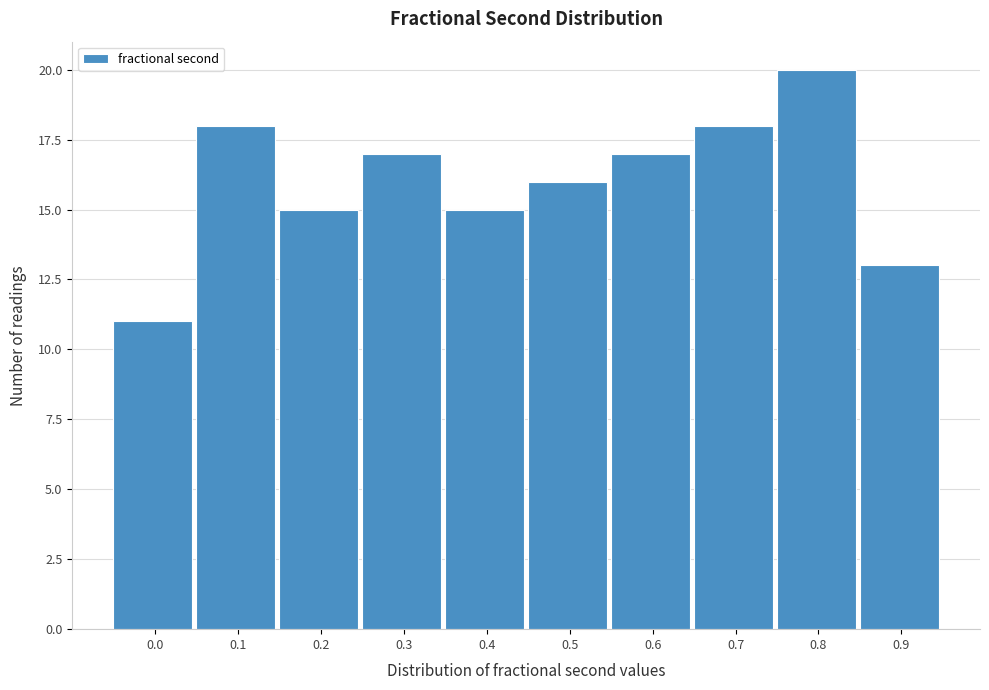

Reading left to right, extract all data points from this chart.

0.0=11	0.1=18	0.2=15	0.3=17	0.4=15	0.5=16	0.6=17	0.7=18	0.8=20	0.9=13